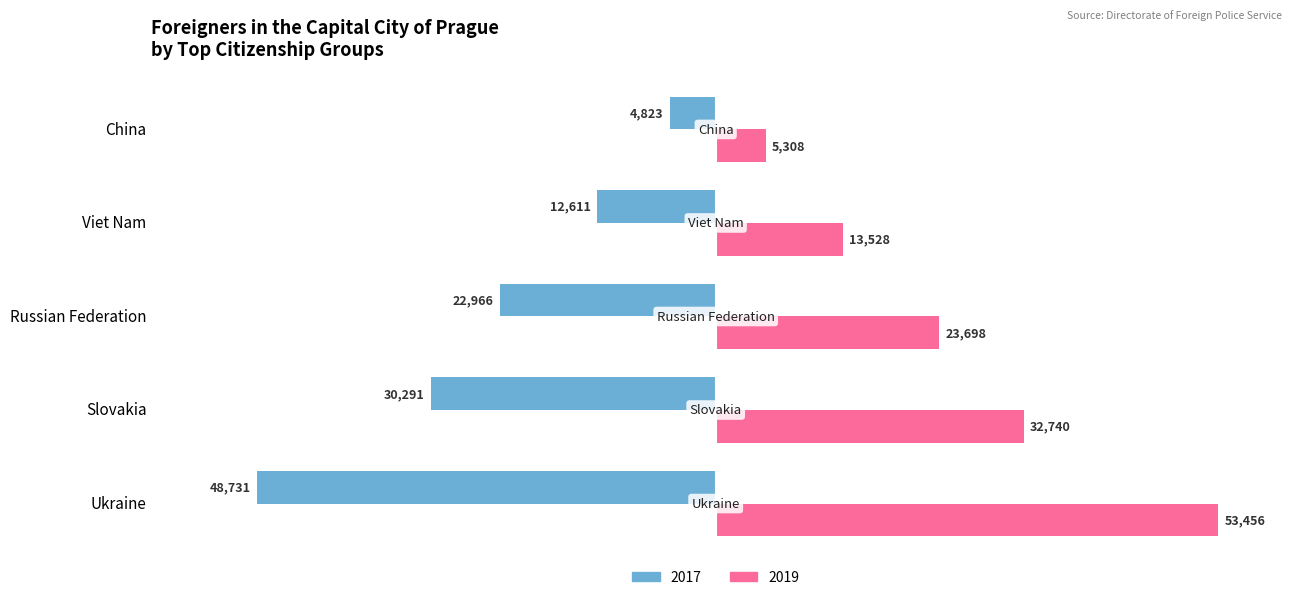

What is the lowest value of the 2017 series?

-48731